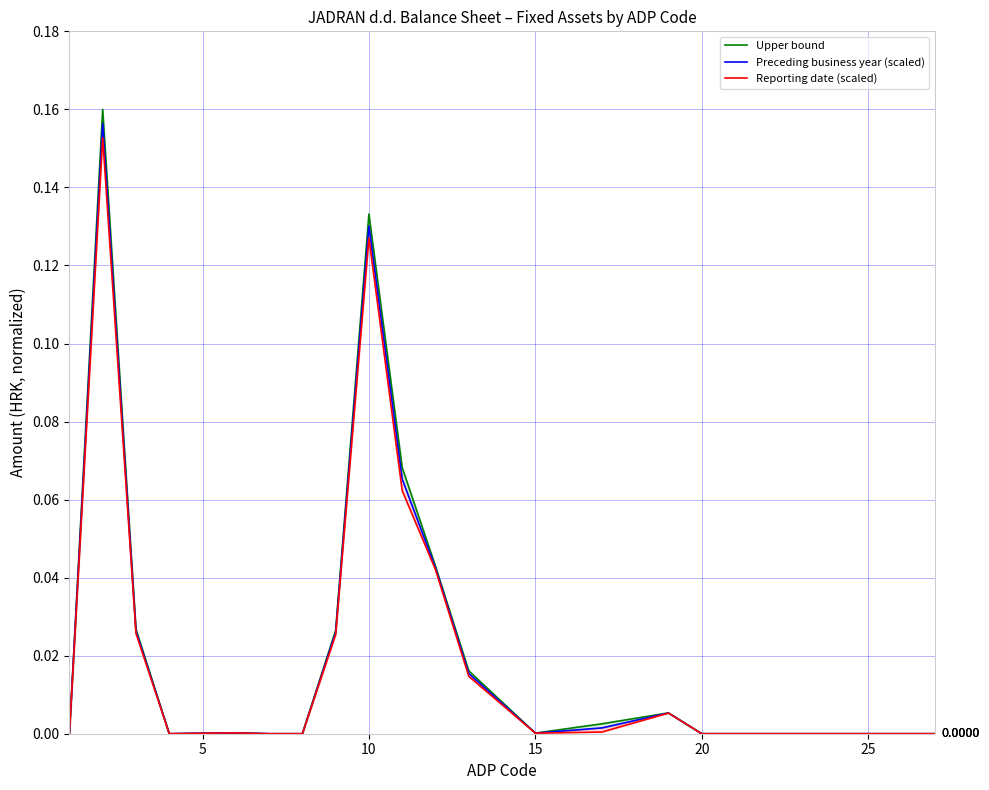

At 5, list the series in order from smallest to largest.

Reporting date (scaled), Preceding business year (scaled), Upper bound